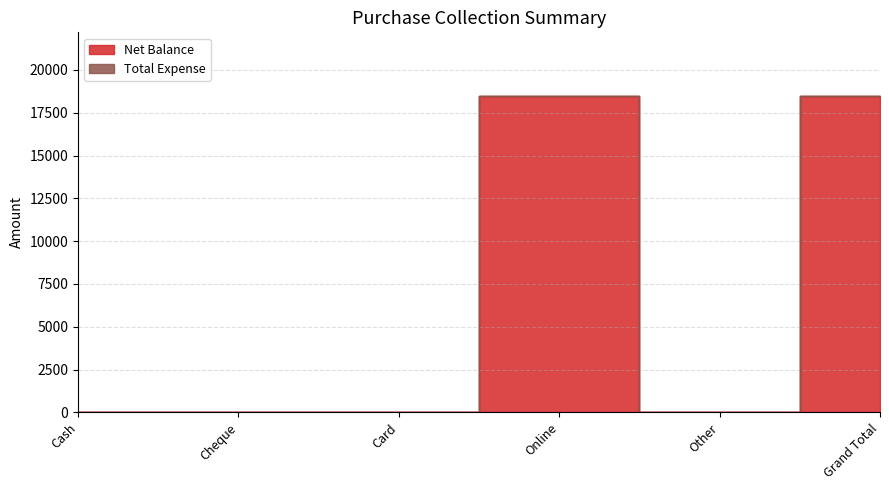

Is it true that the value at Cash is -12950?

False